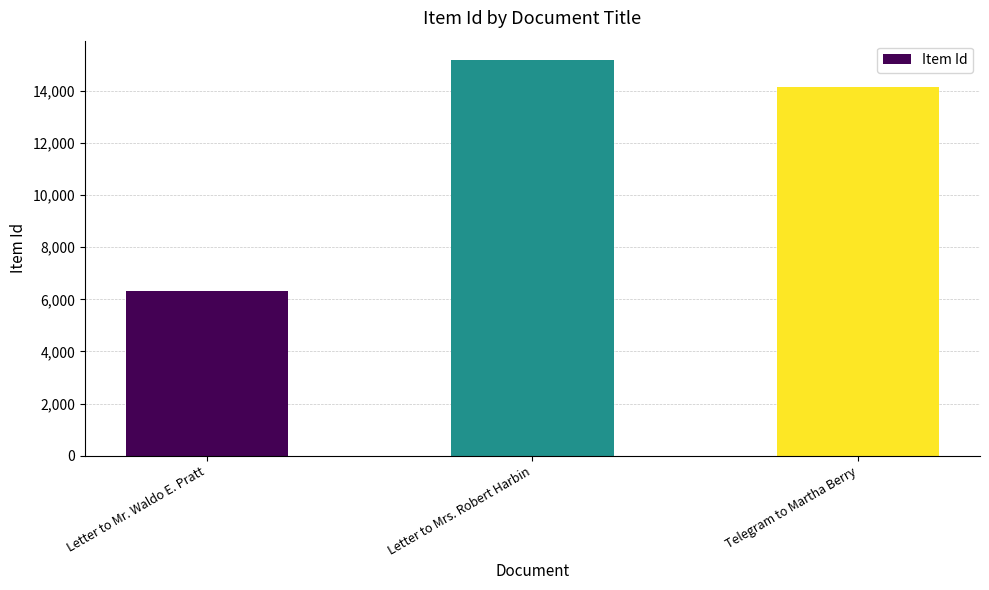

True or false: the data shows 6309 at Letter to Mr. Waldo E. Pratt.

True